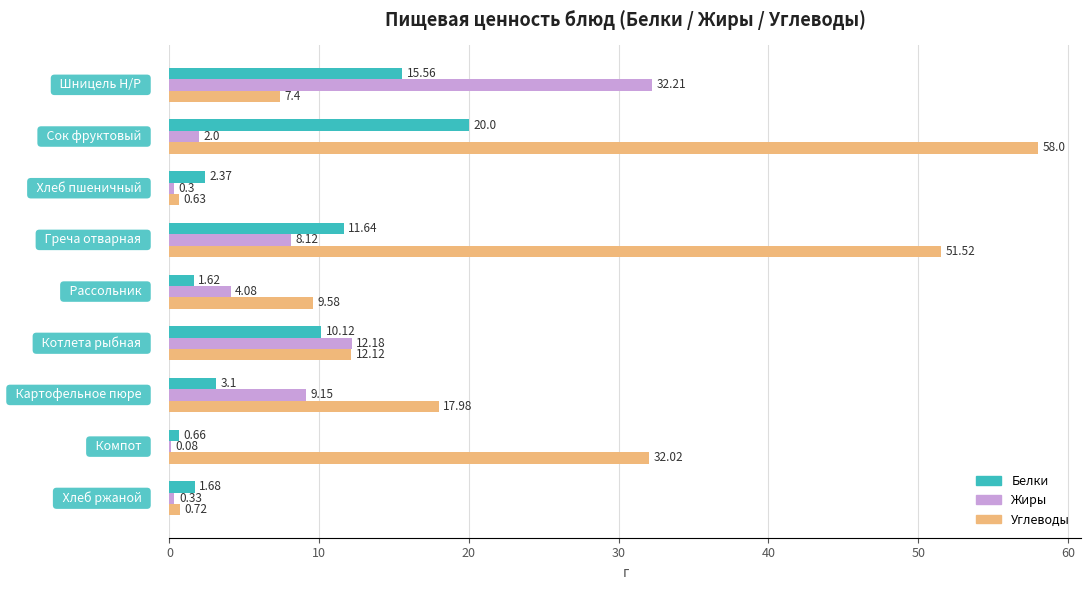

Which series has the largest total across all categories?

Углеводы